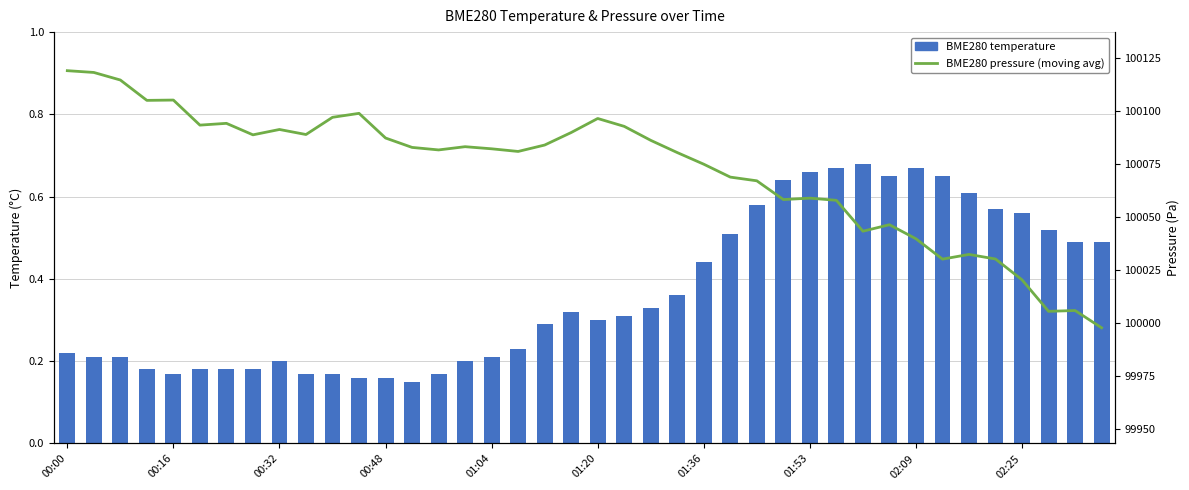

At which category is the sum across all series the highest?

00:00